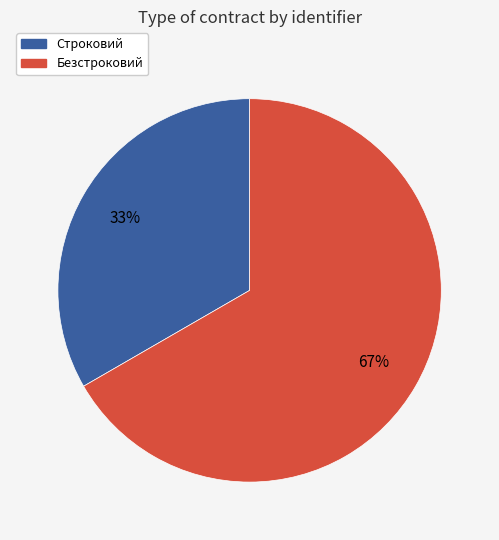

Does any single category account for the majority?

Yes